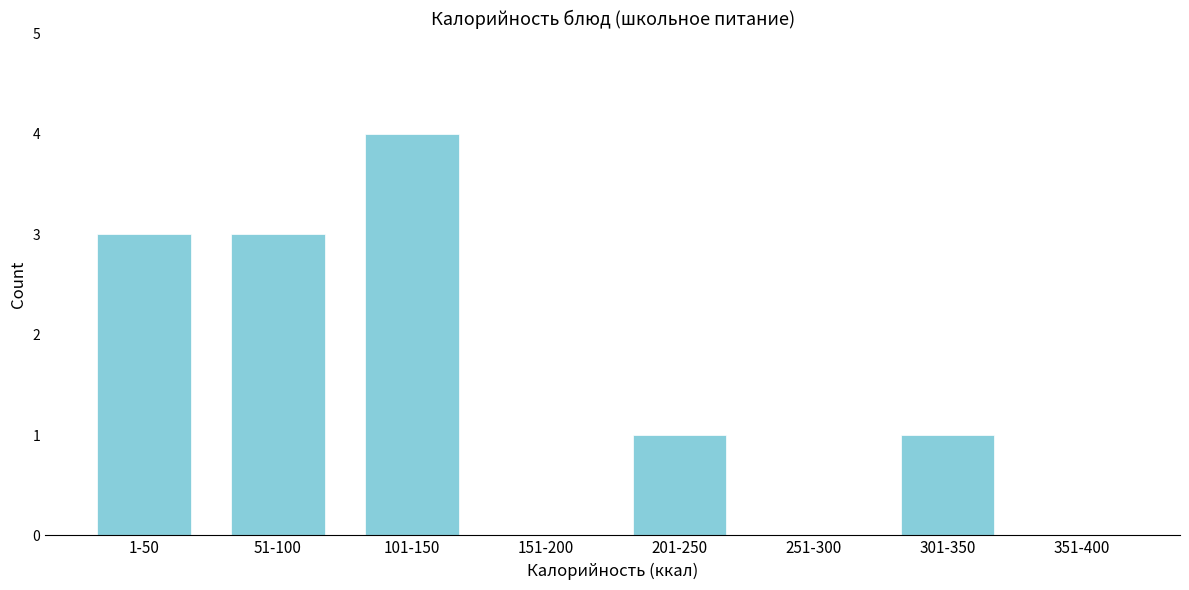

Reading left to right, extract all data points from this chart.

1-50=3	51-100=3	101-150=4	151-200=0	201-250=1	251-300=0	301-350=1	351-400=0